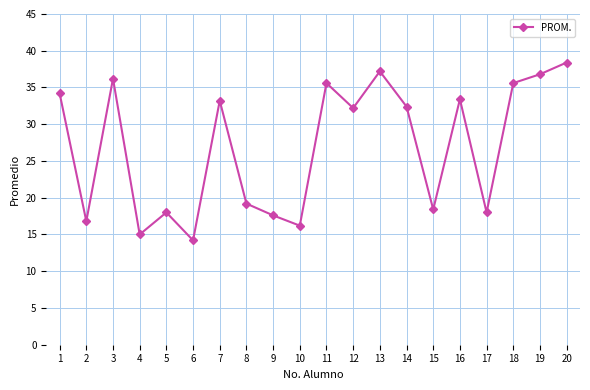

What is the value of the 8th point from the left?

19.2